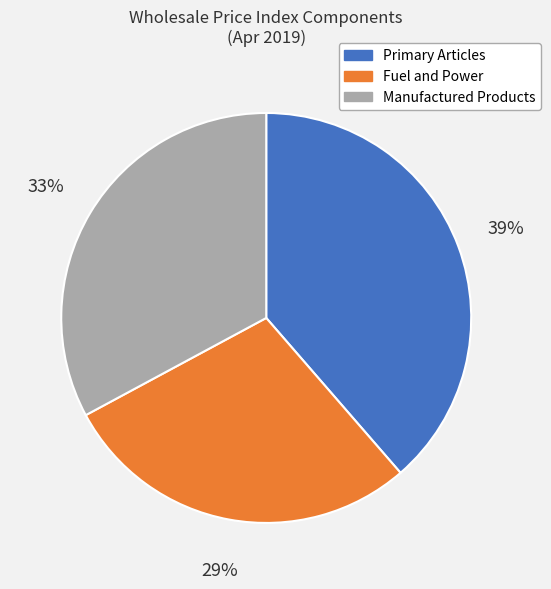

Which has a higher value, Primary Articles or Manufactured Products?

Primary Articles